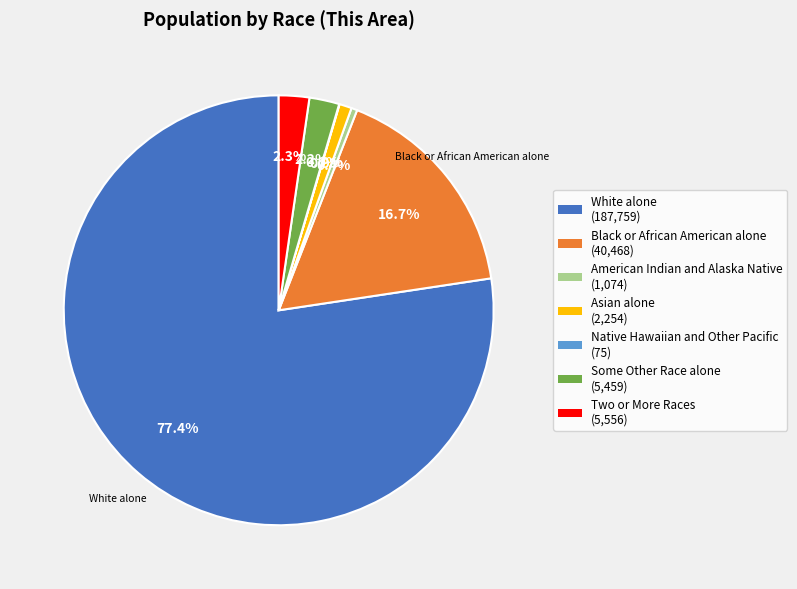

Does White alone represent more than half of the total?

Yes